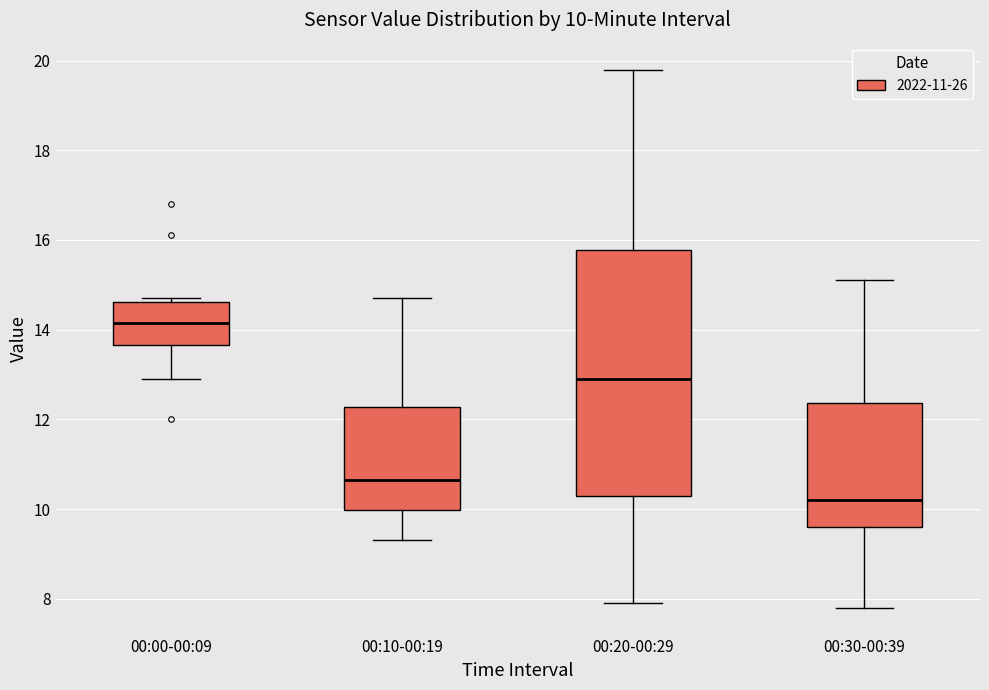

Which box's median line is the lowest?

00:30-00:39